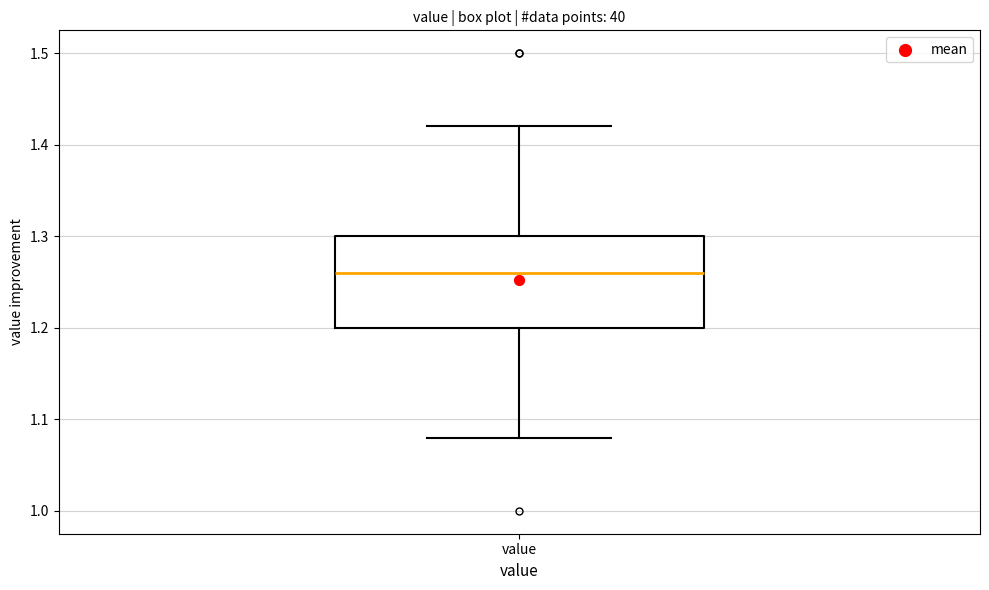

Where is the upper edge of the box for value on the y-axis? The values are not printed on the chart, so give them approximately, as read against the axis.

1.30